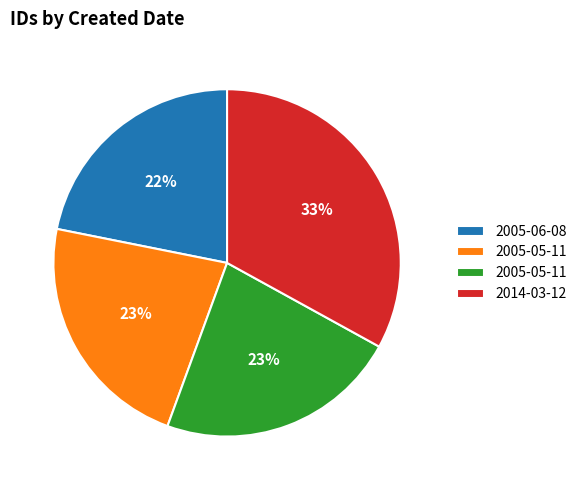

Is there a majority slice in this chart?

No